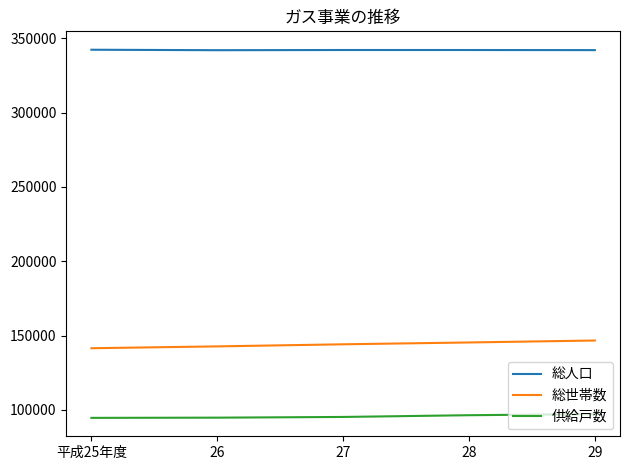

List the series in order of their overall mean, highest first.

総人口, 総世帯数, 供給戸数